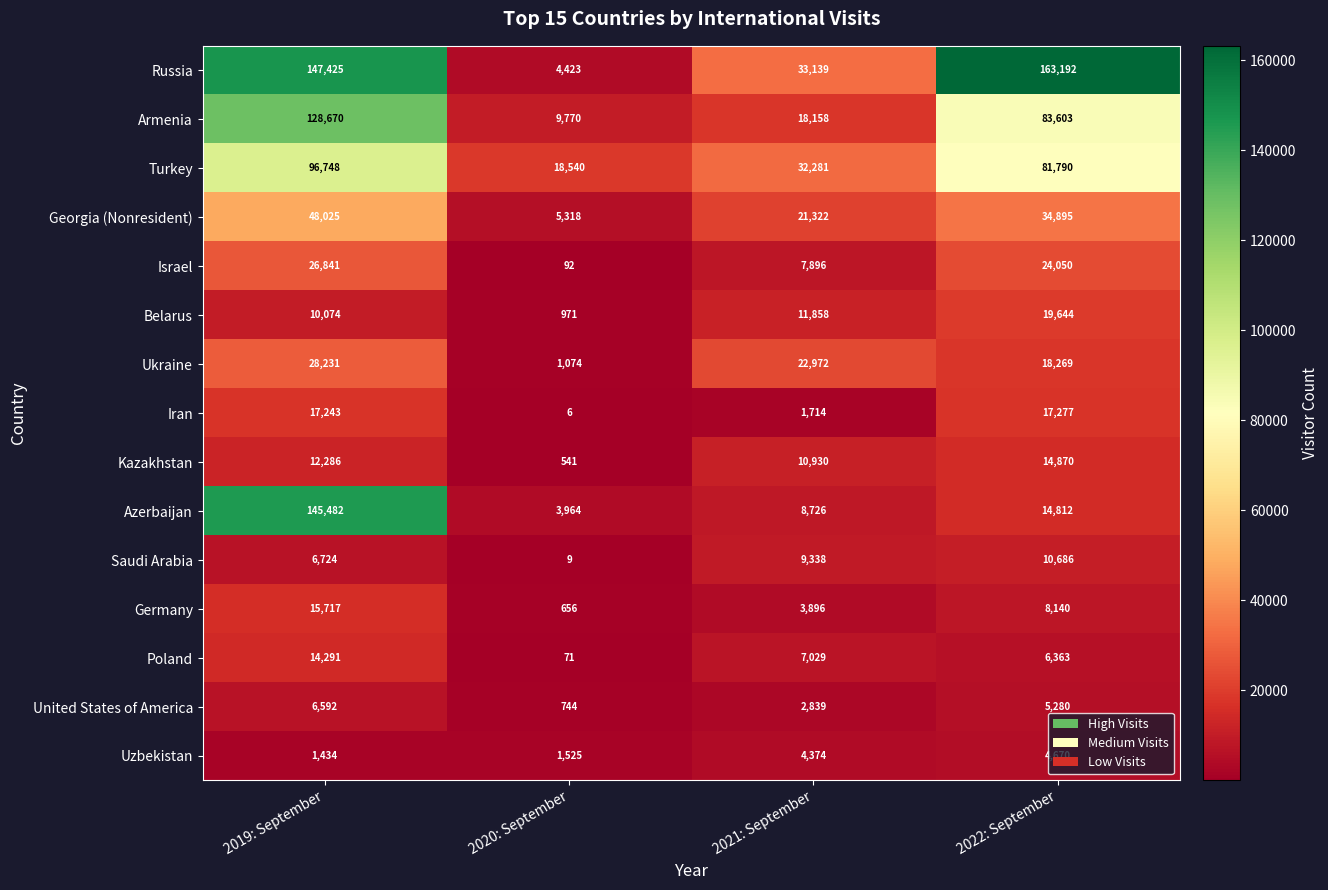

What is the difference between the maximum and minimum values in the Iran series?

17271